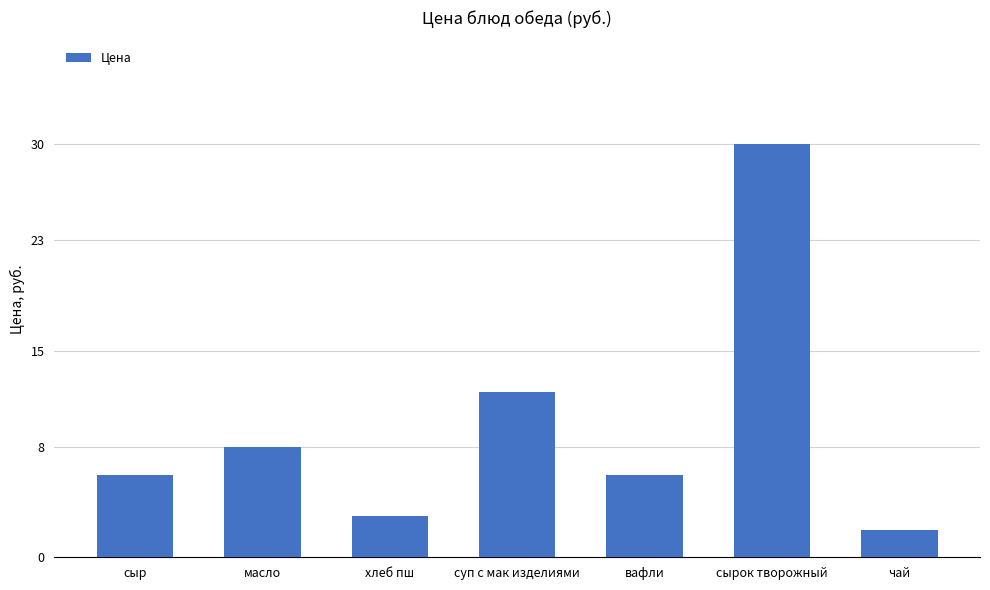

What is the label of the 1st bar from the left?

сыр